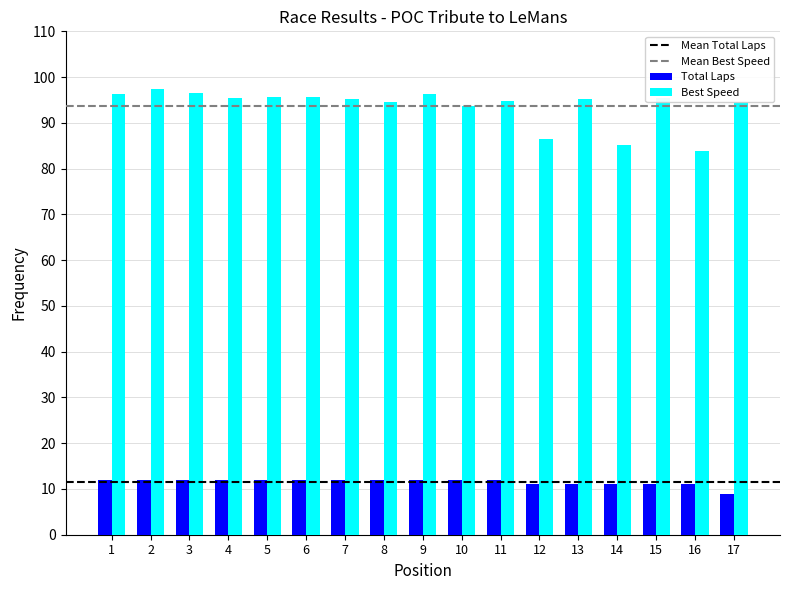

What is the difference between the highest and lowest values at 16?

72.8